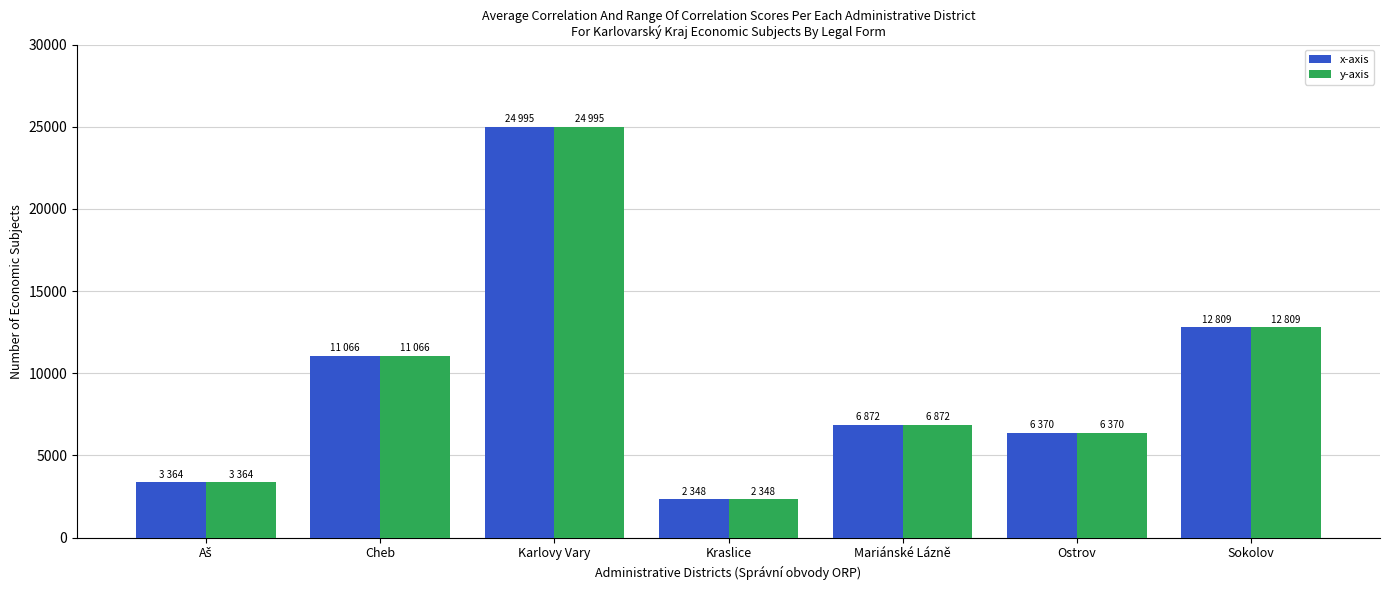

Reading left to right, list all the values displayed in this chart.

x-axis: 3364	11066	24995	2348	6872	6370	12809
y-axis: 3364	11066	24995	2348	6872	6370	12809